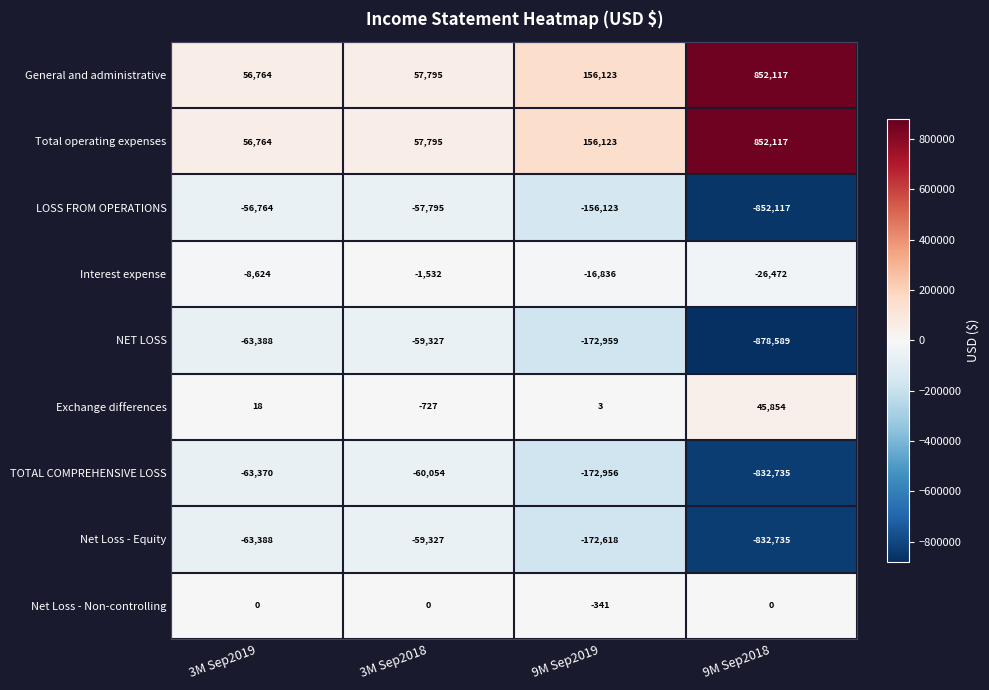

What is the spread (max minus min) of values at 3M Sep2019?

120152